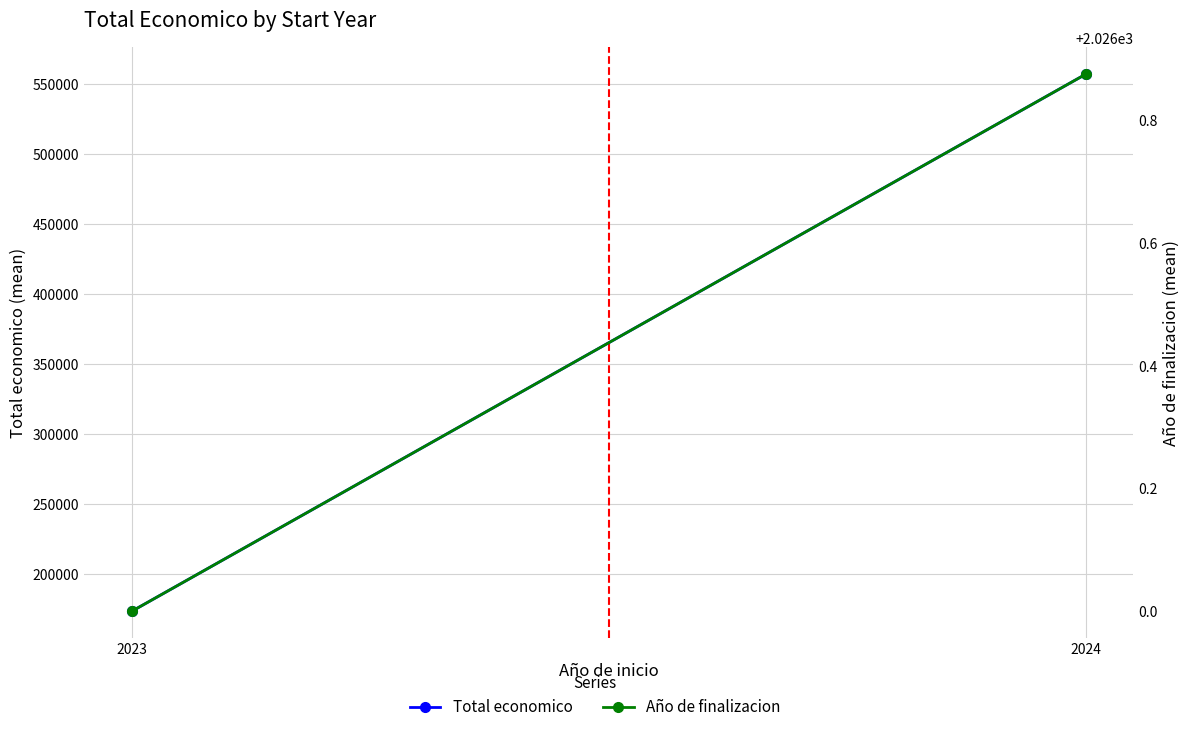

Rank the categories by Año de finalizacion value from lowest to highest.

2023, 2024